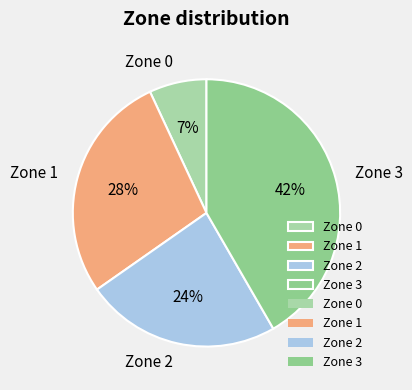

What percentage is the Zone 1 slice, to the nearest percent?

28%